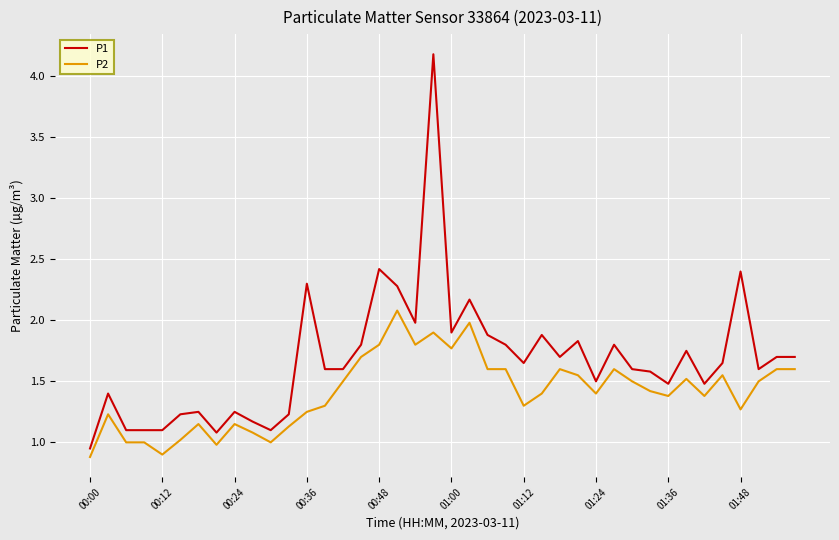

What is the greatest value displayed?

4.2